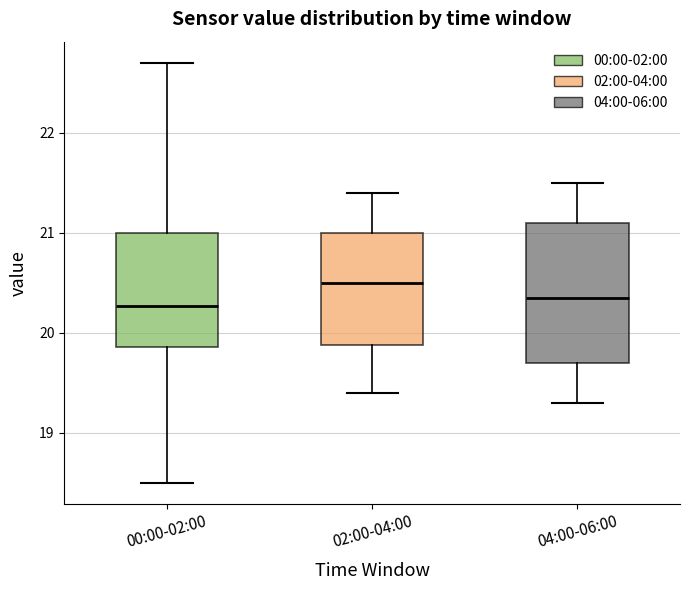

Which box's median line is the highest?

02:00-04:00